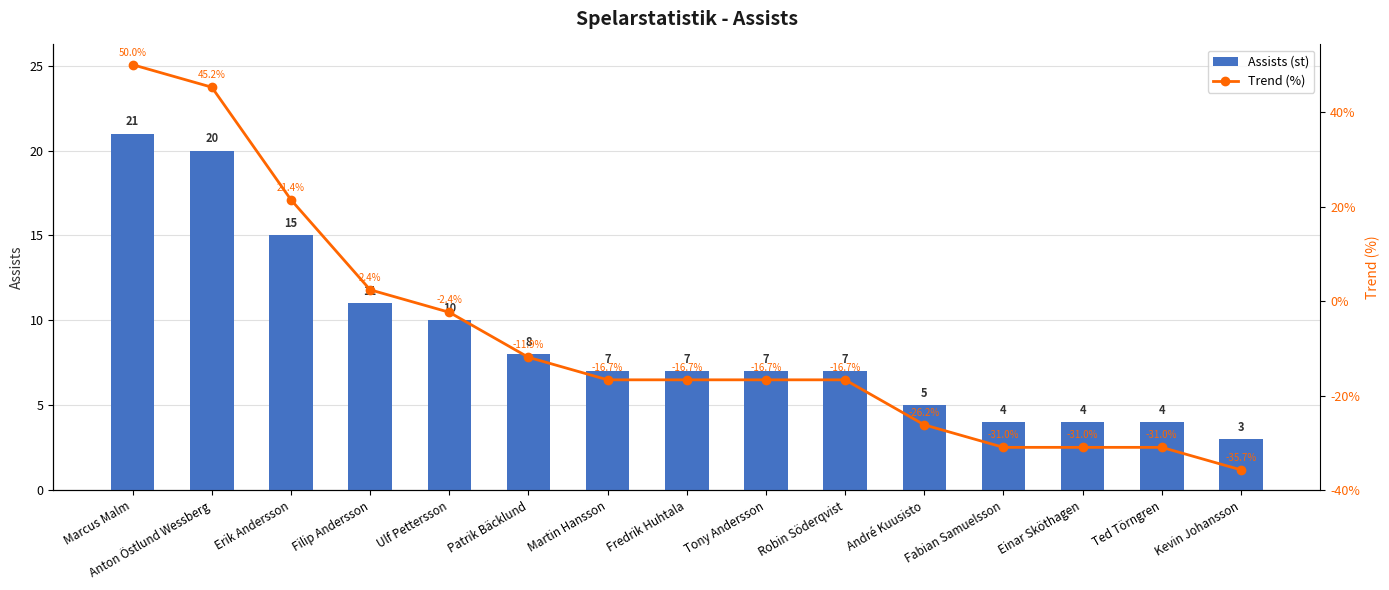

What is the minimum value shown in the chart?

-35.7